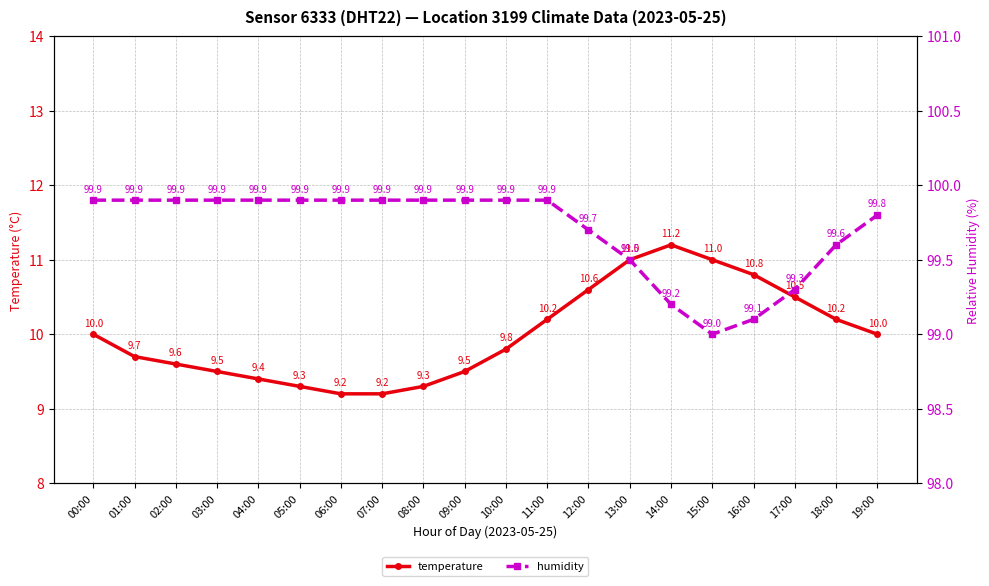

What position from the left is 01:00?

2